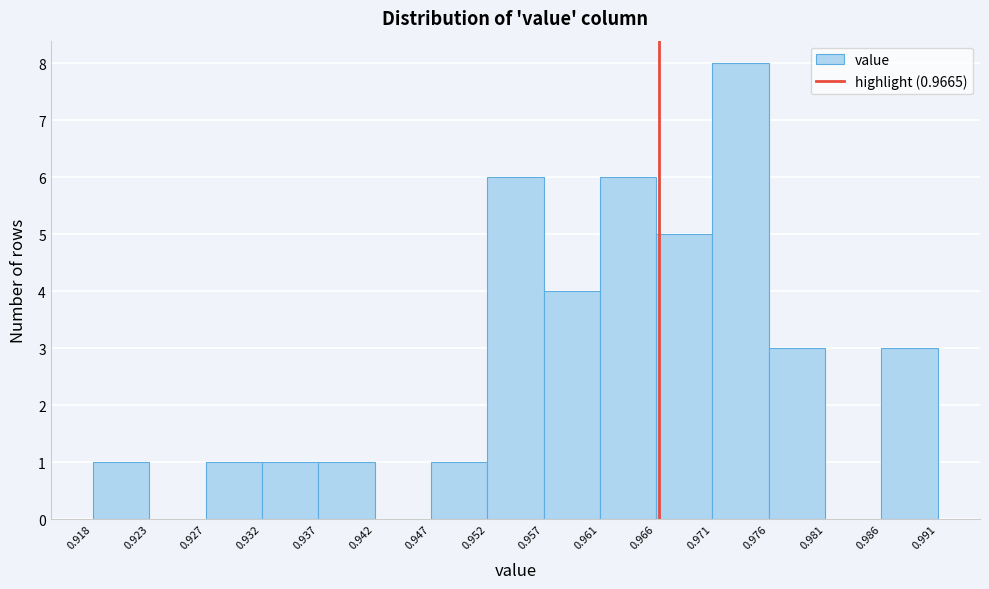

Over which range of the x-axis is the bar tallest?

0.971 to 0.976